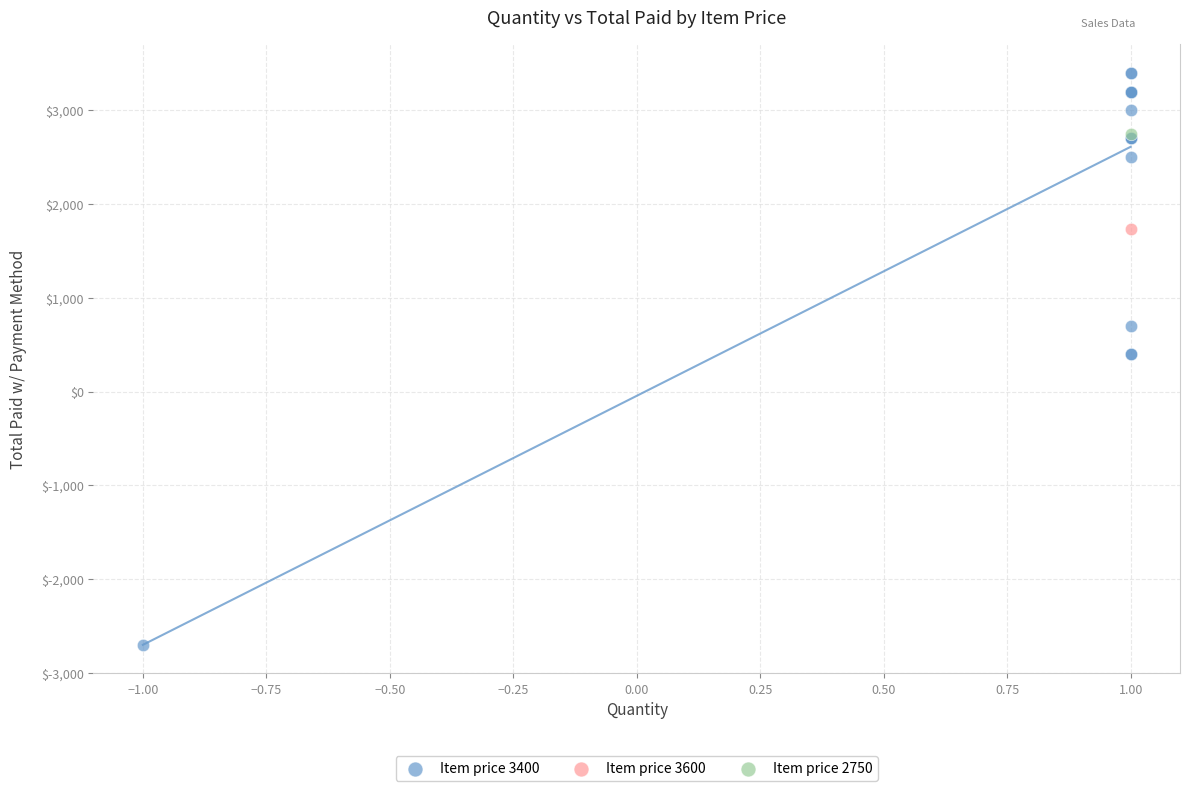

What are all the series names shown in the legend?

Item price 3400, Item price 3600, Item price 2750